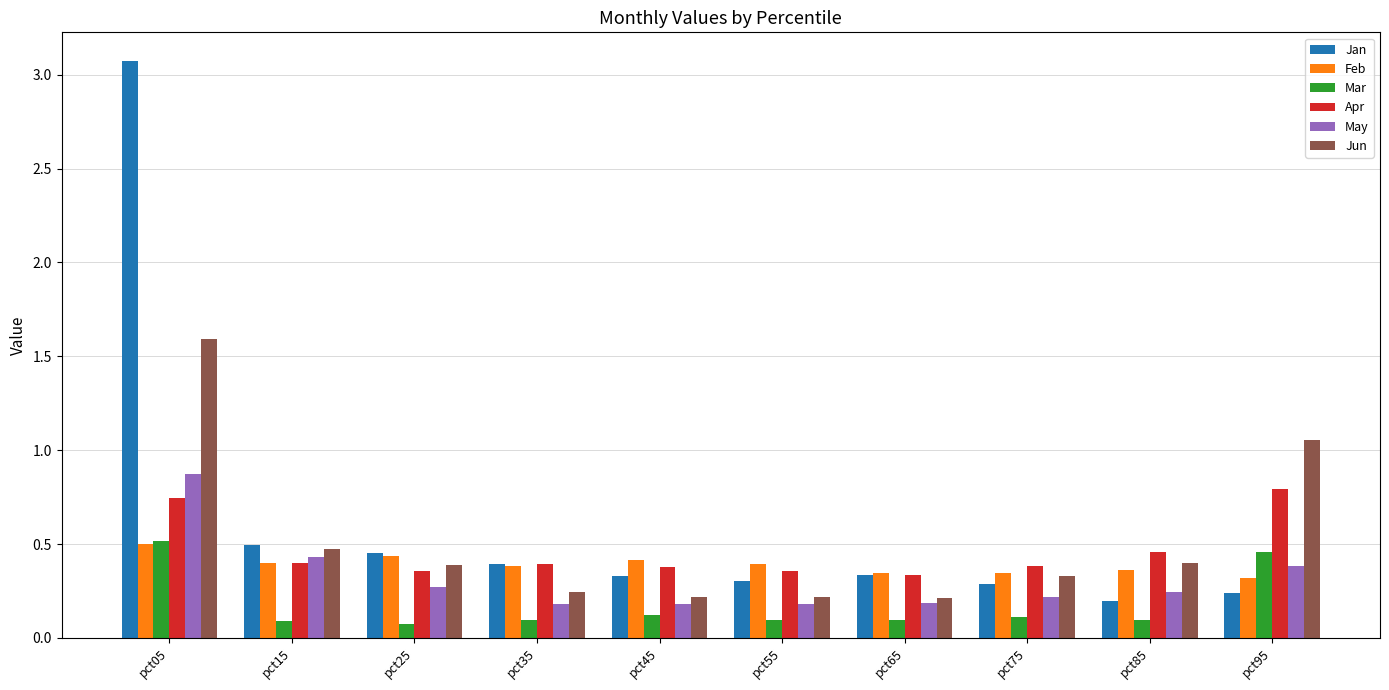

What is the difference between the highest and lowest values at pct05?

2.6